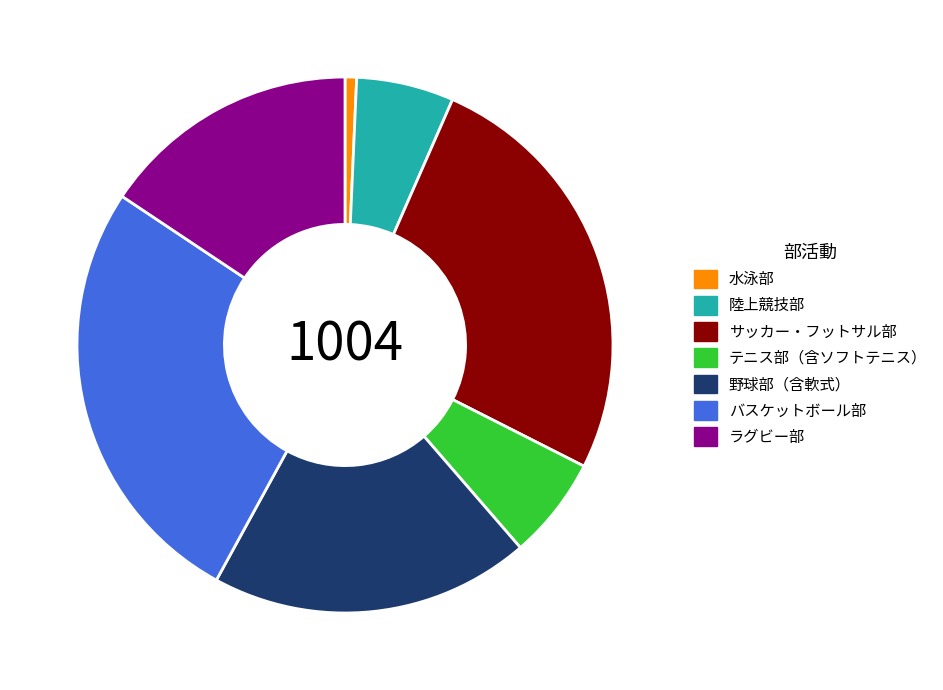

Is it true that 陸上競技部 is 12% of the pie?

False